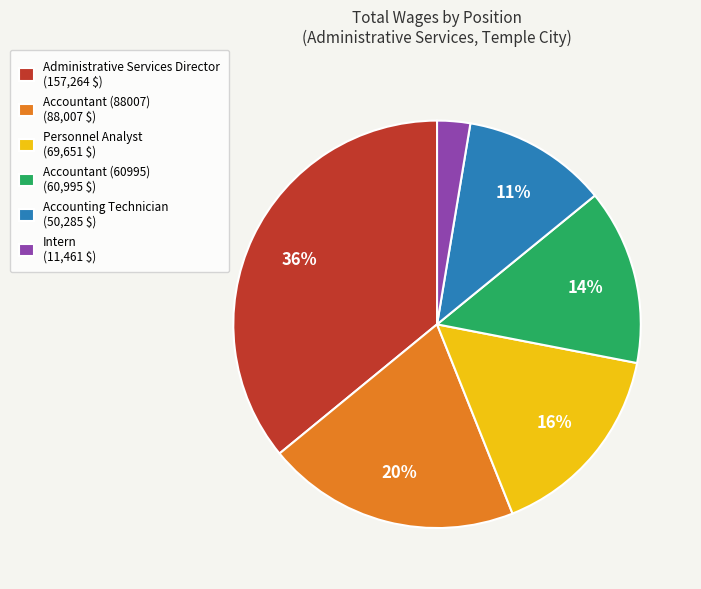

Is it true that Accountant (60995) is 1% of the pie?

False